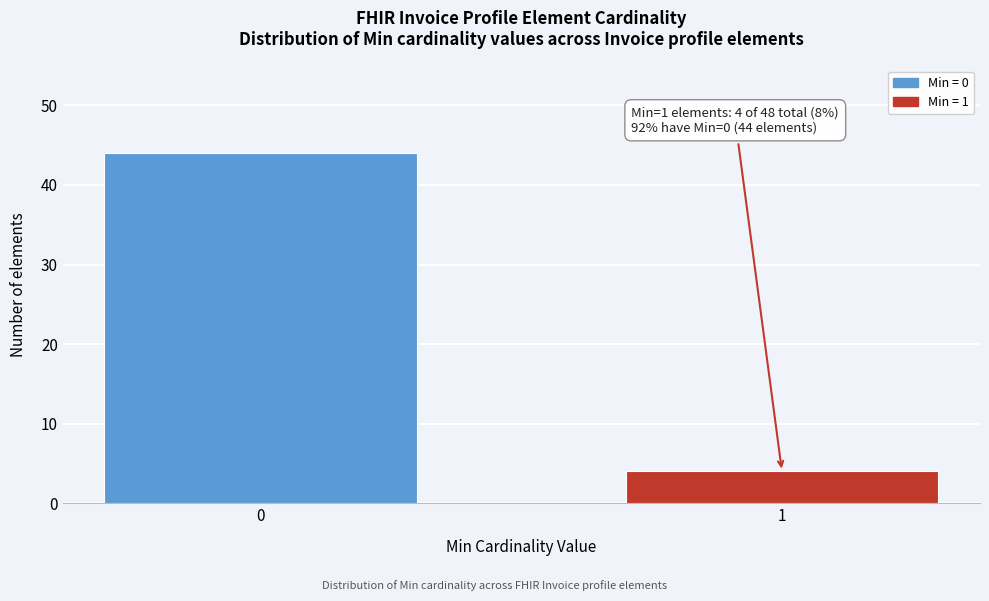

Reading left to right, extract all data points from this chart.

44	4